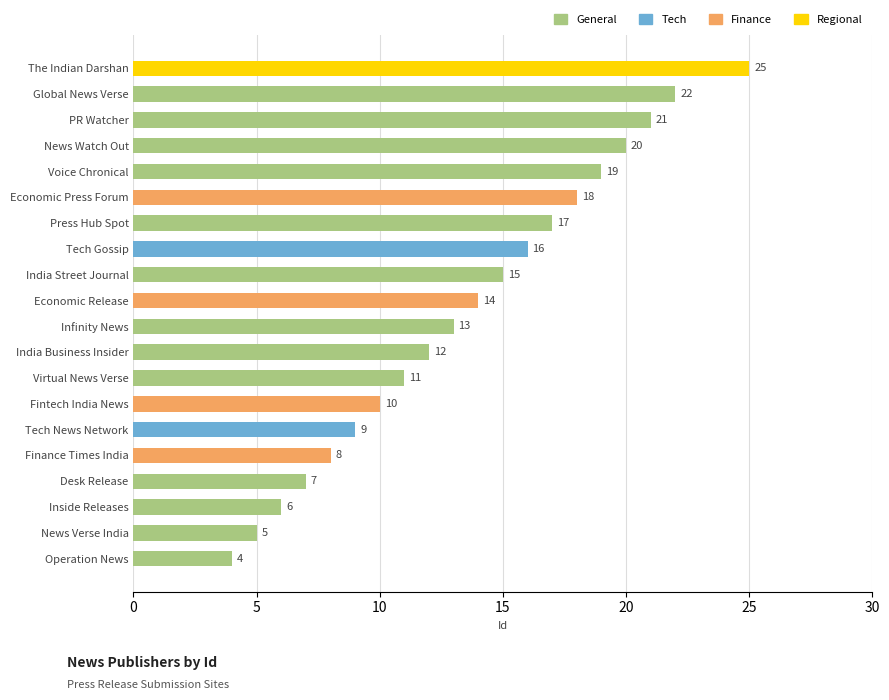

What is the difference between the maximum and minimum values?

21